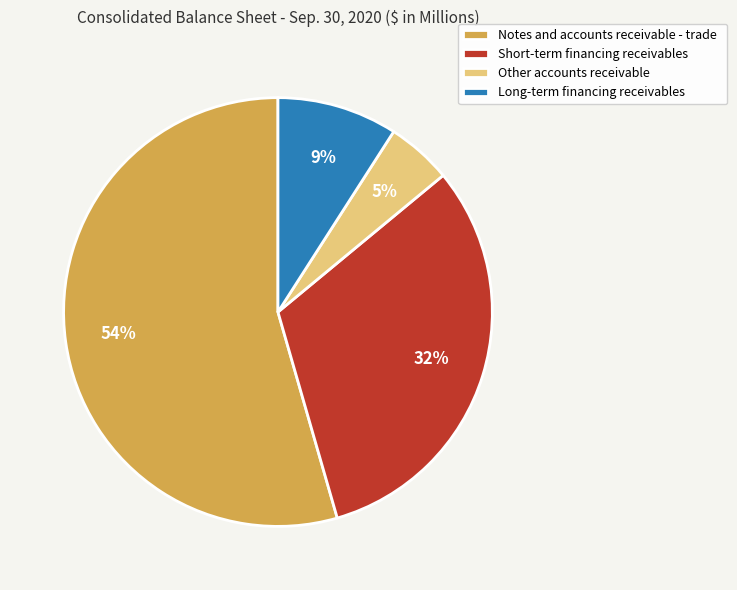

Which has a higher value, Notes and accounts receivable - trade or Other accounts receivable?

Notes and accounts receivable - trade